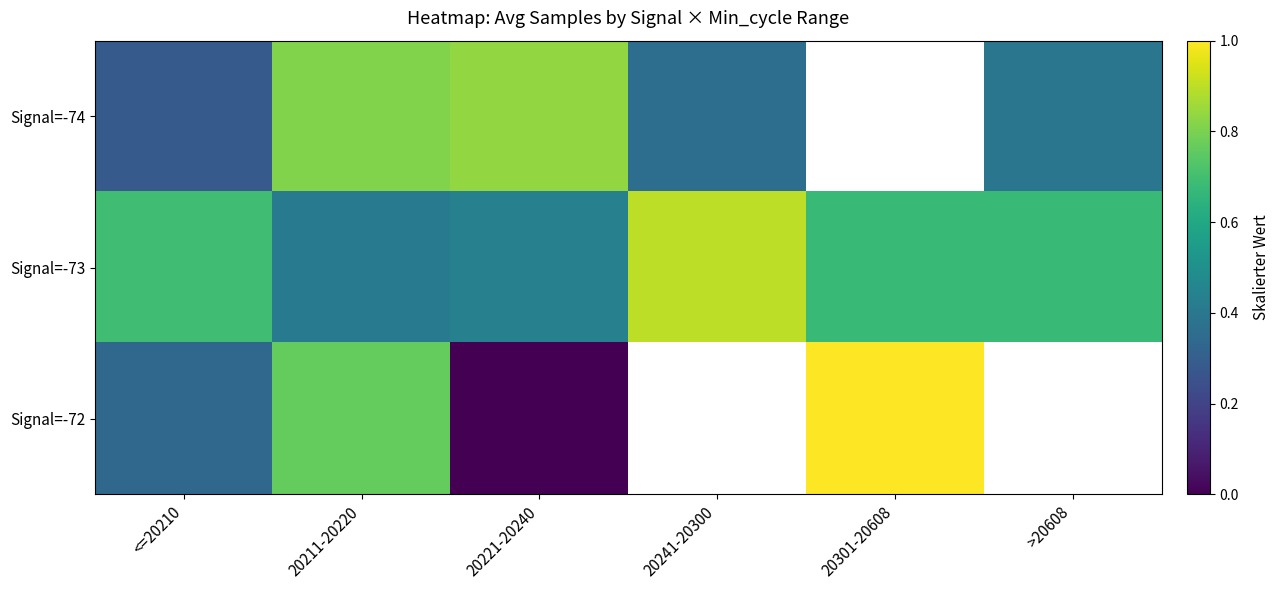

At which label does Signal=-73 reach its minimum?

20211-20220